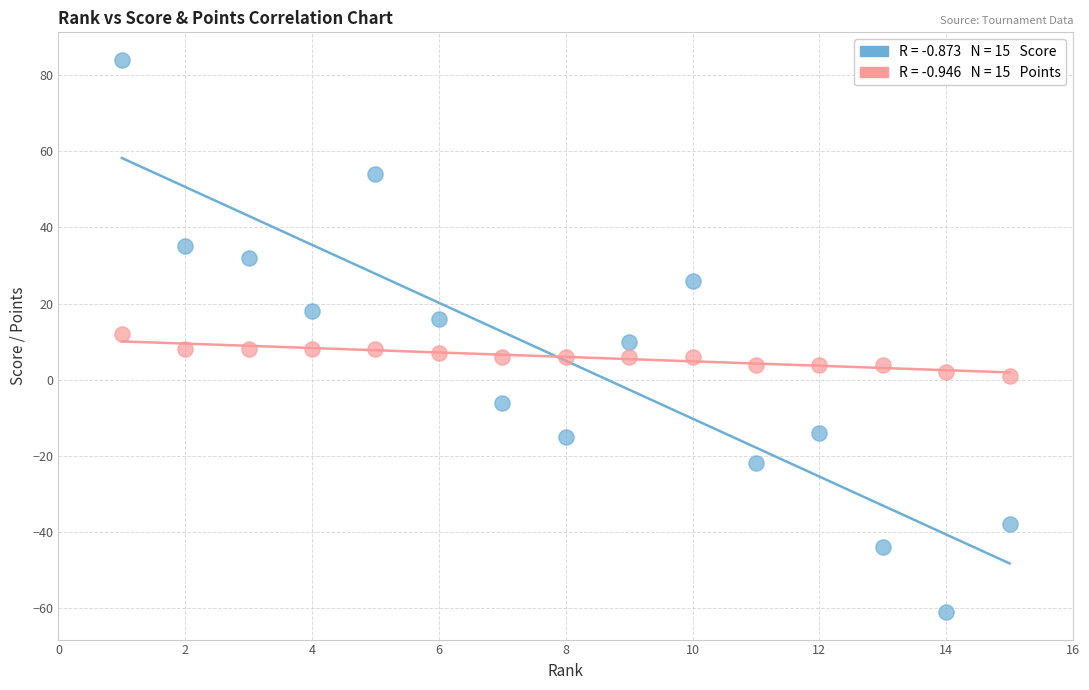

Across all data points, what is the range of X values (max minus min)?

14